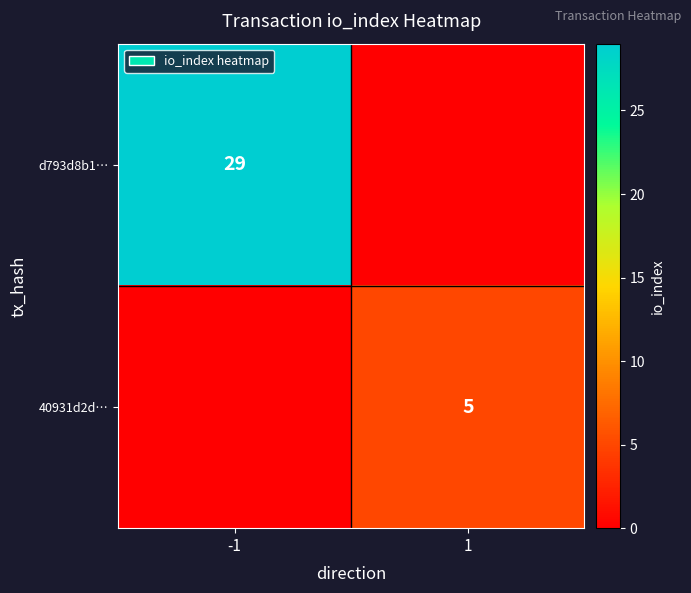

Is the value of 40931d2d… at 1 greater than the value of d793d8b1… at -1?

No